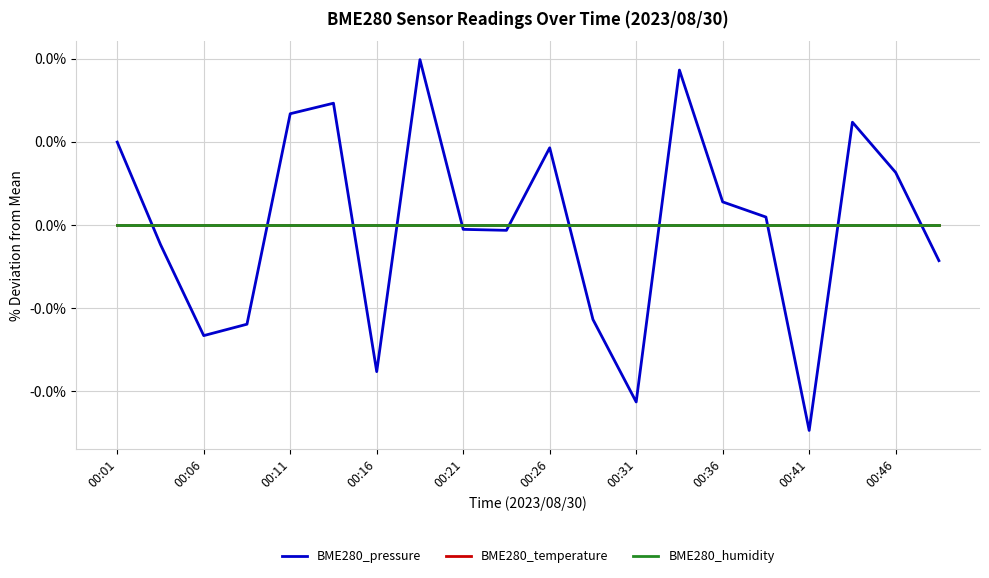

Does the chart have visible grid lines?

Yes